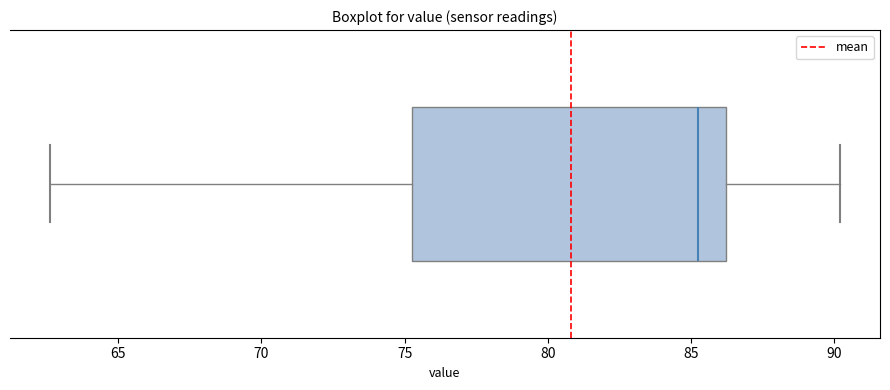

Read this box plot against the x-axis: the position of the median line, the range covered by the box, and the ends of both whiskers. The values are not printed on the chart, so give them approximately, as read against the axis.

median 85.5, box 75.5 to 86.0, whiskers 62.5 to 90.0